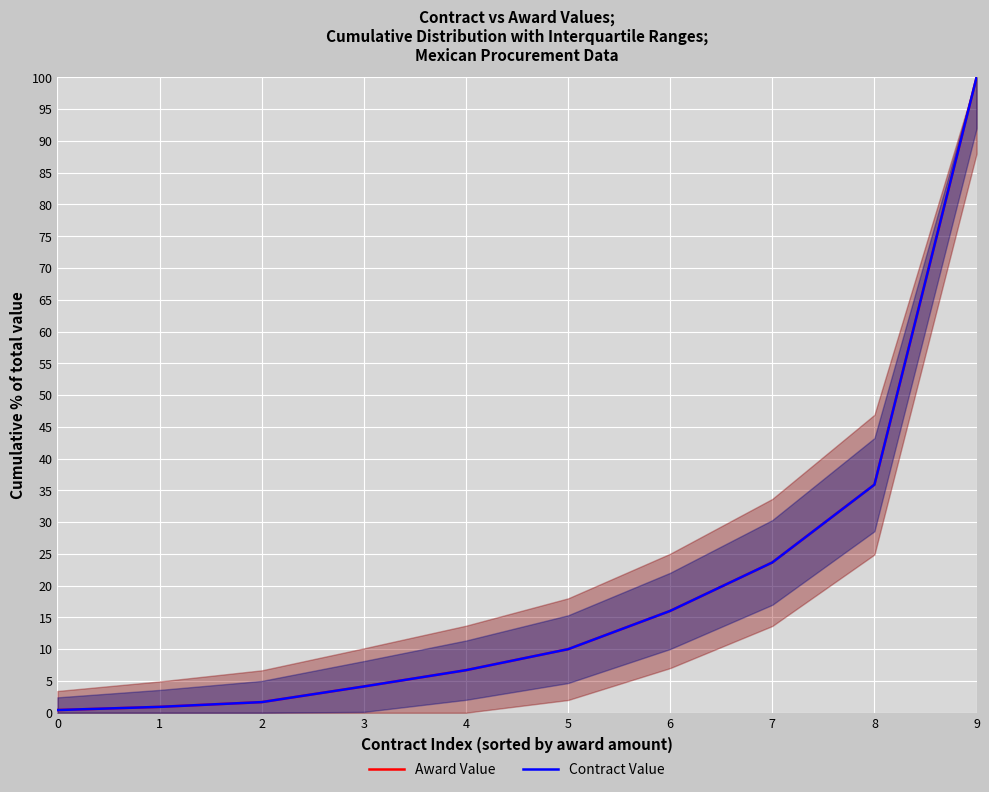

Reading right to left, transcribe all the data shown in this chart.

Award Value: 100.0	35.9	23.7	16.0	10.0	6.7	4.1	1.7	0.9	0.4
Contract Value: 100.0	35.9	23.7	16.0	10.0	6.7	4.1	1.7	0.9	0.4